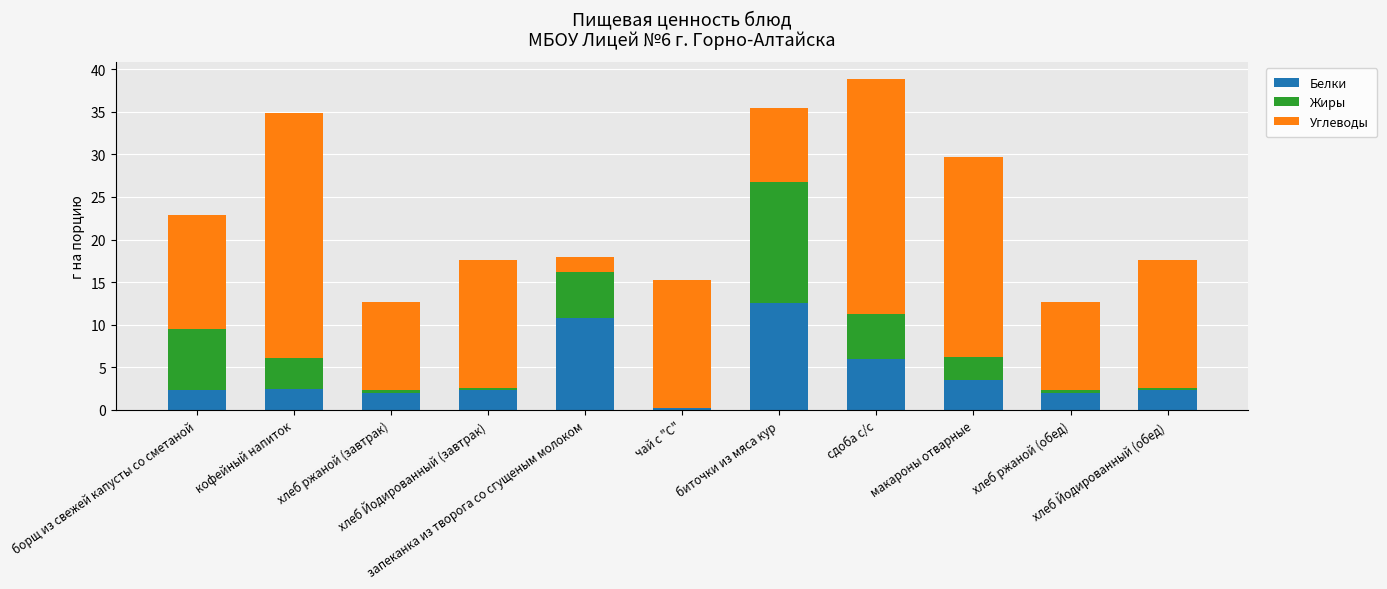

What is the average value of the Жиры series?

3.6